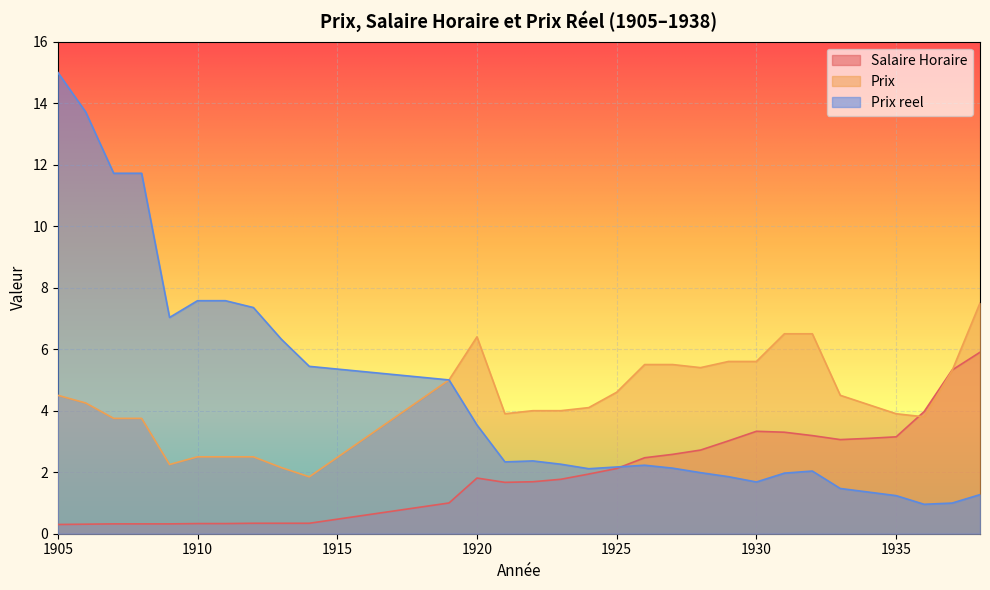

Is the value of Prix reel at 1922 greater than the value of Salaire Horaire at 1937?

No